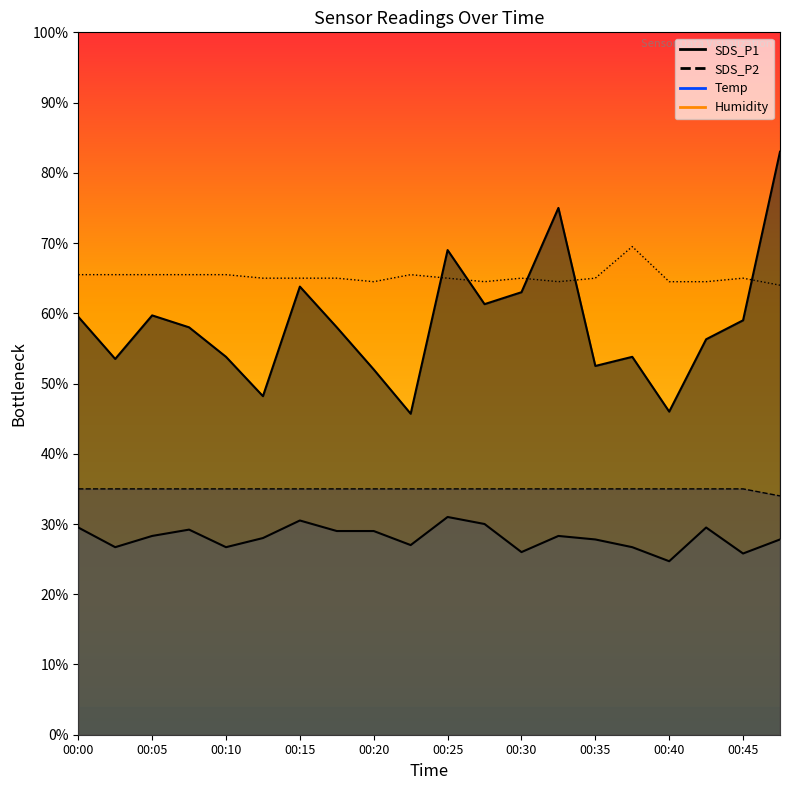

How many values in the SDS_P2 series exceed 28?

10